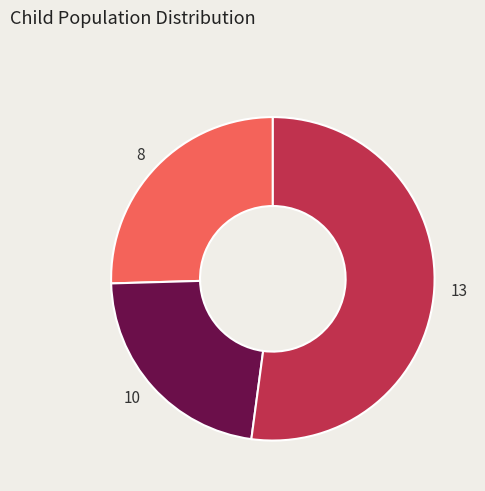

What is the ratio of the value at 10 to the value at 8?

0.9